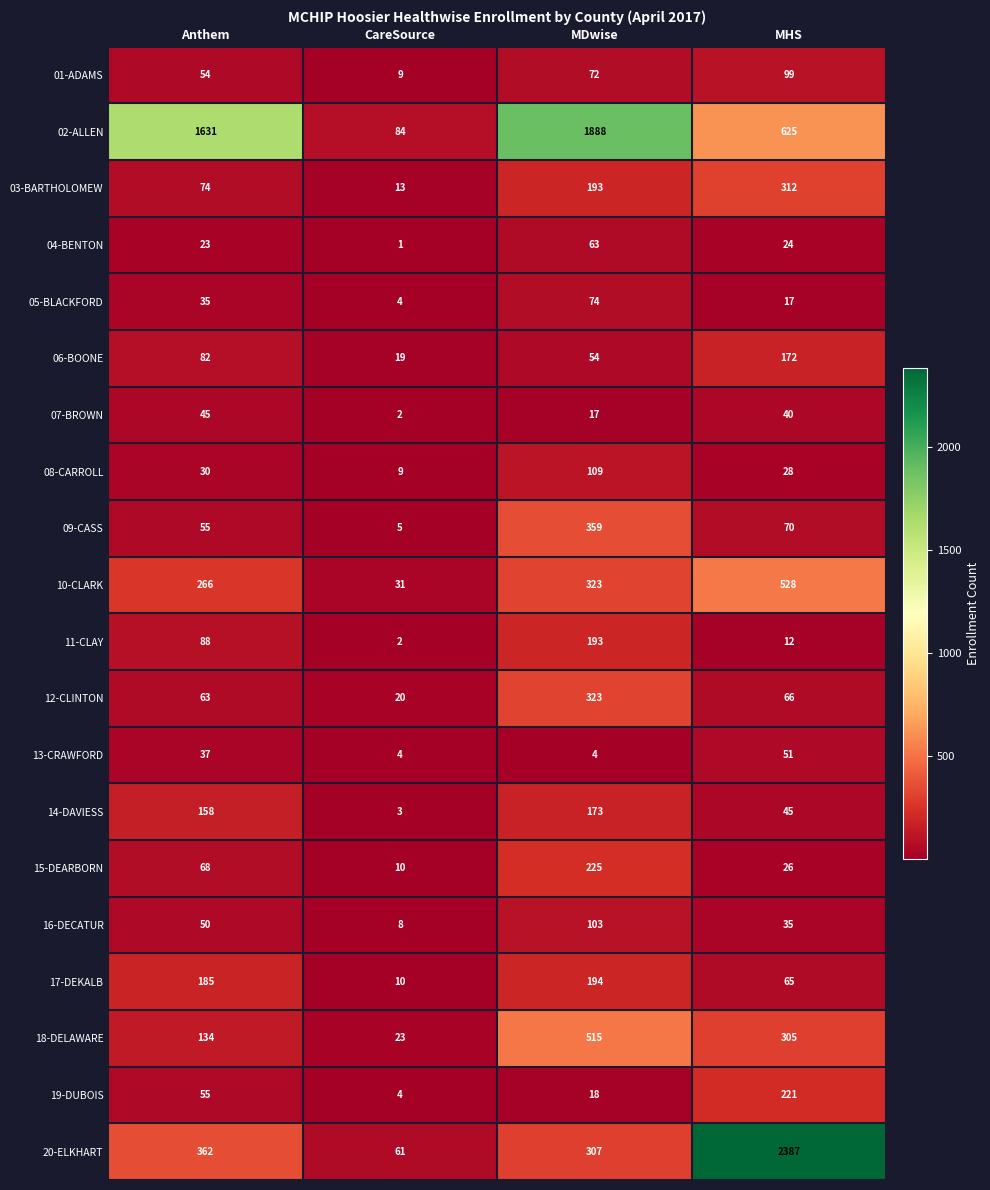

How many categories are shown in the chart?

4